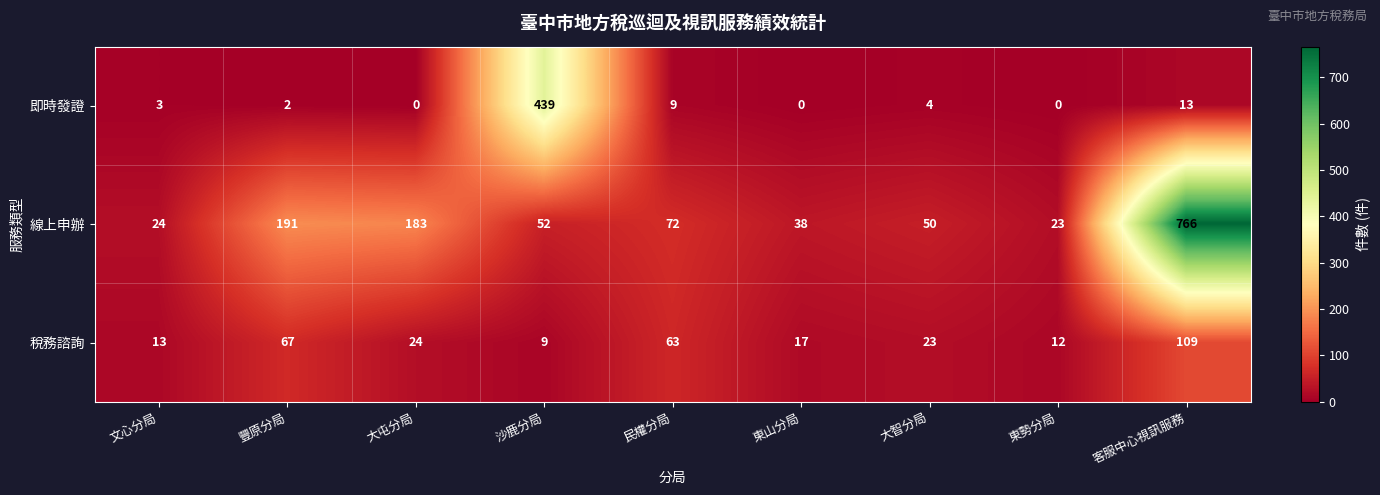

How many positive values does the 即時發證 series have?

6